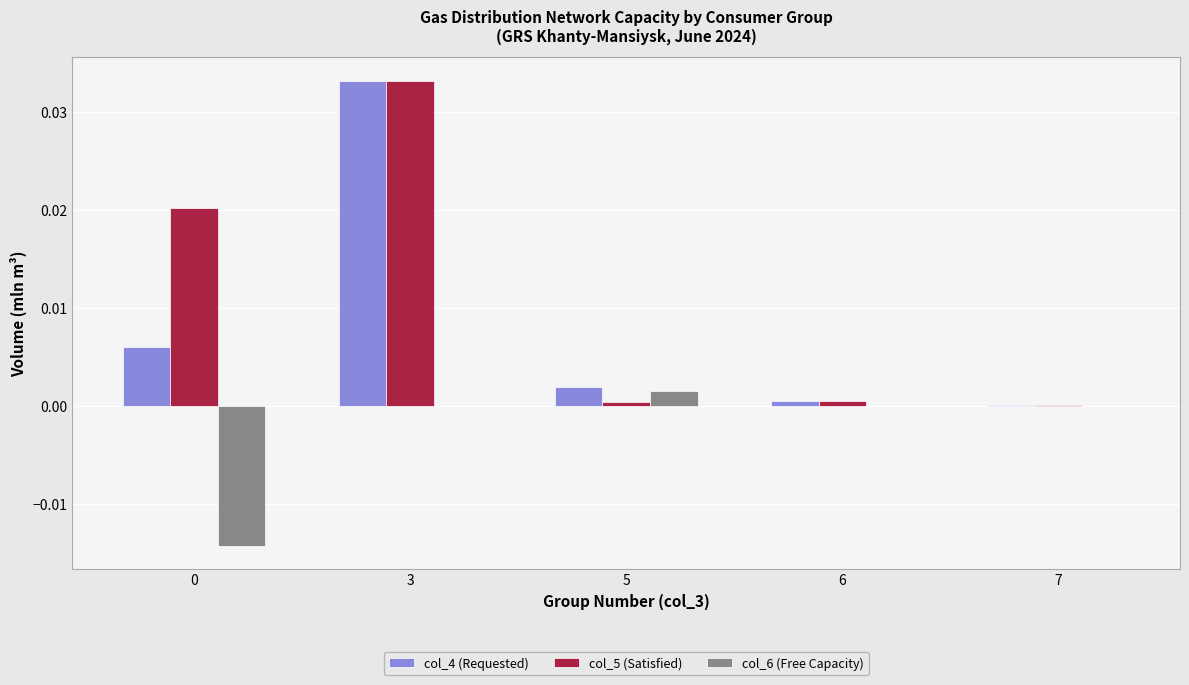

True or false: col_4 (Requested) has a value of 0.0 at 6.

True